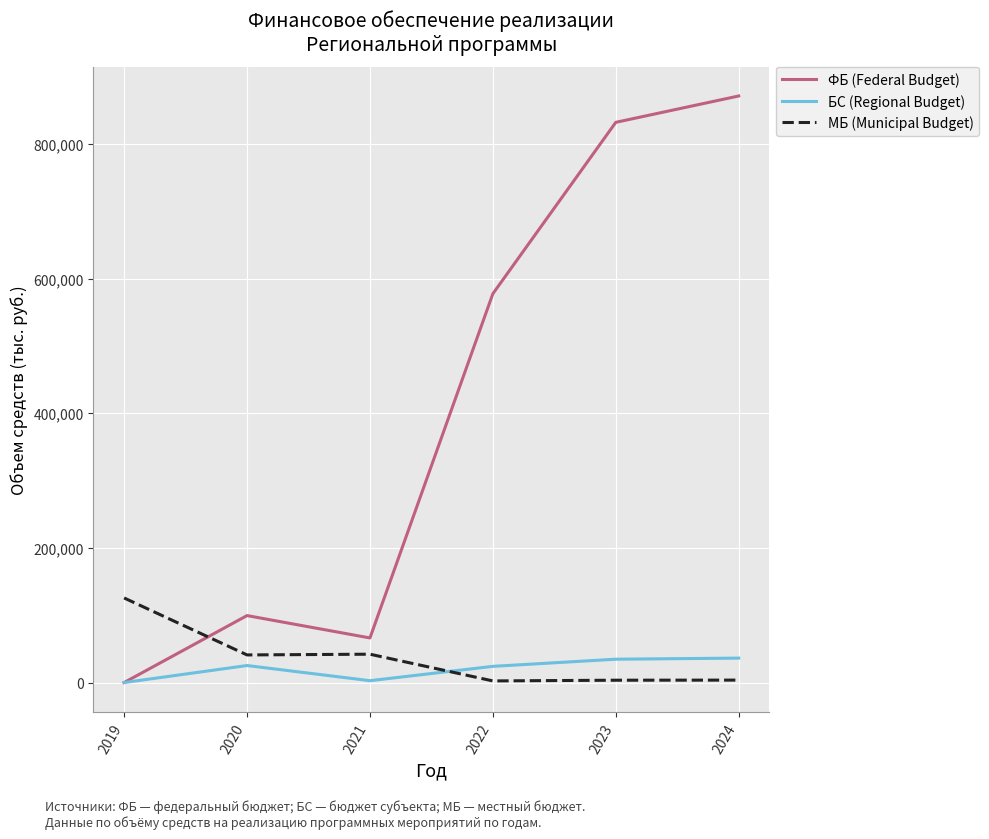

Which series has the largest total across all categories?

ФБ (Federal Budget)